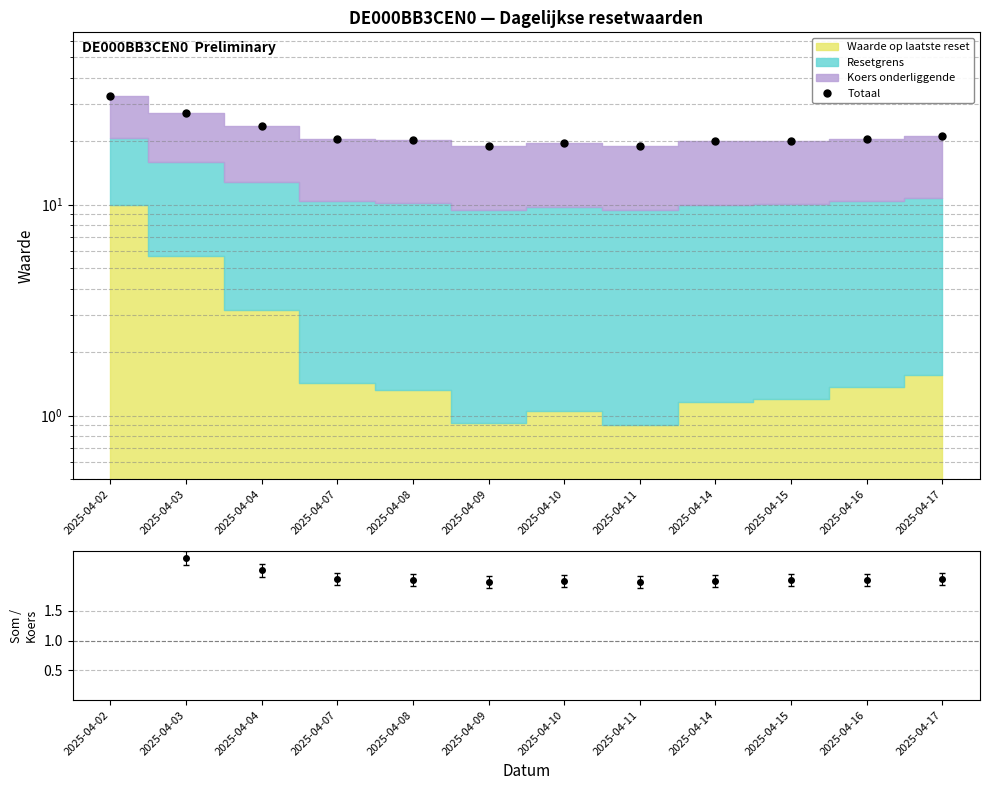

True or false: Totaal / Koers and Totaal intersect in this chart.

False